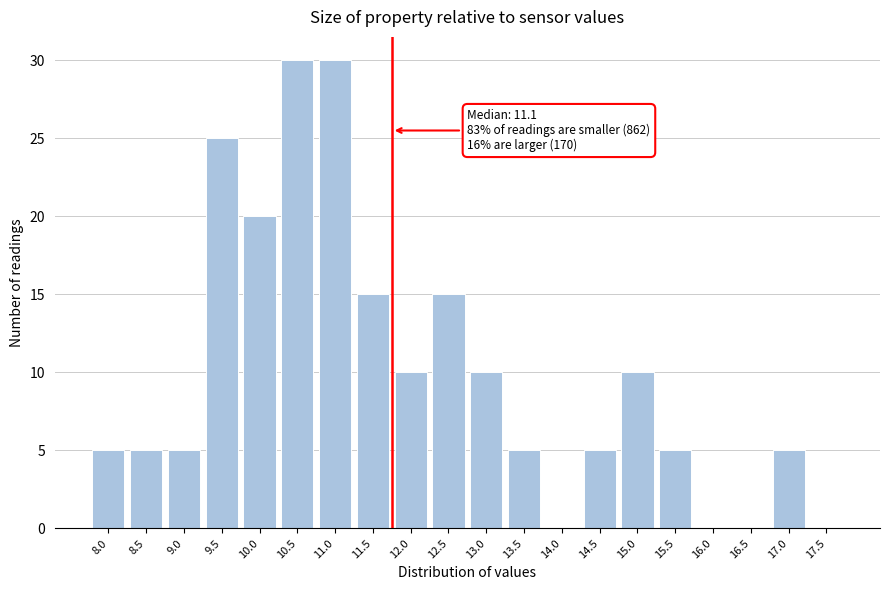

Reading right to left, list all the values displayed in this chart.

17.5=0	17.0=5	16.5=0	16.0=0	15.5=5	15.0=10	14.5=5	14.0=0	13.5=5	13.0=10	12.5=15	12.0=10	11.5=15	11.0=30	10.5=30	10.0=20	9.5=25	9.0=5	8.5=5	8.0=5